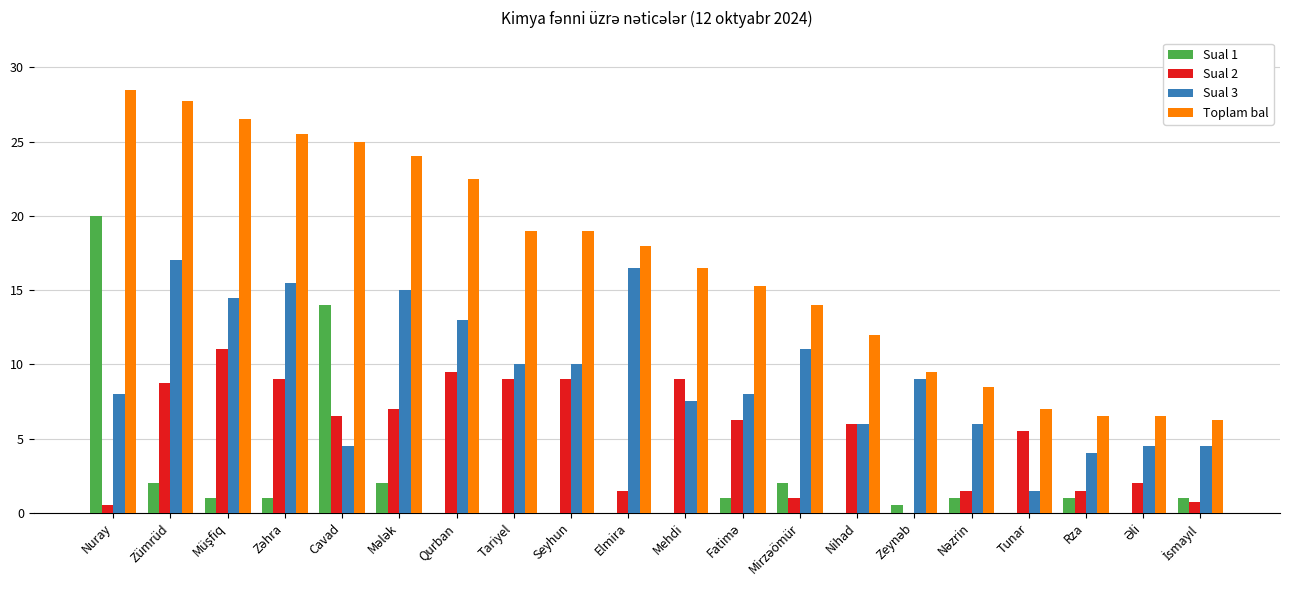

At which category is the sum across all series the highest?

Nuray